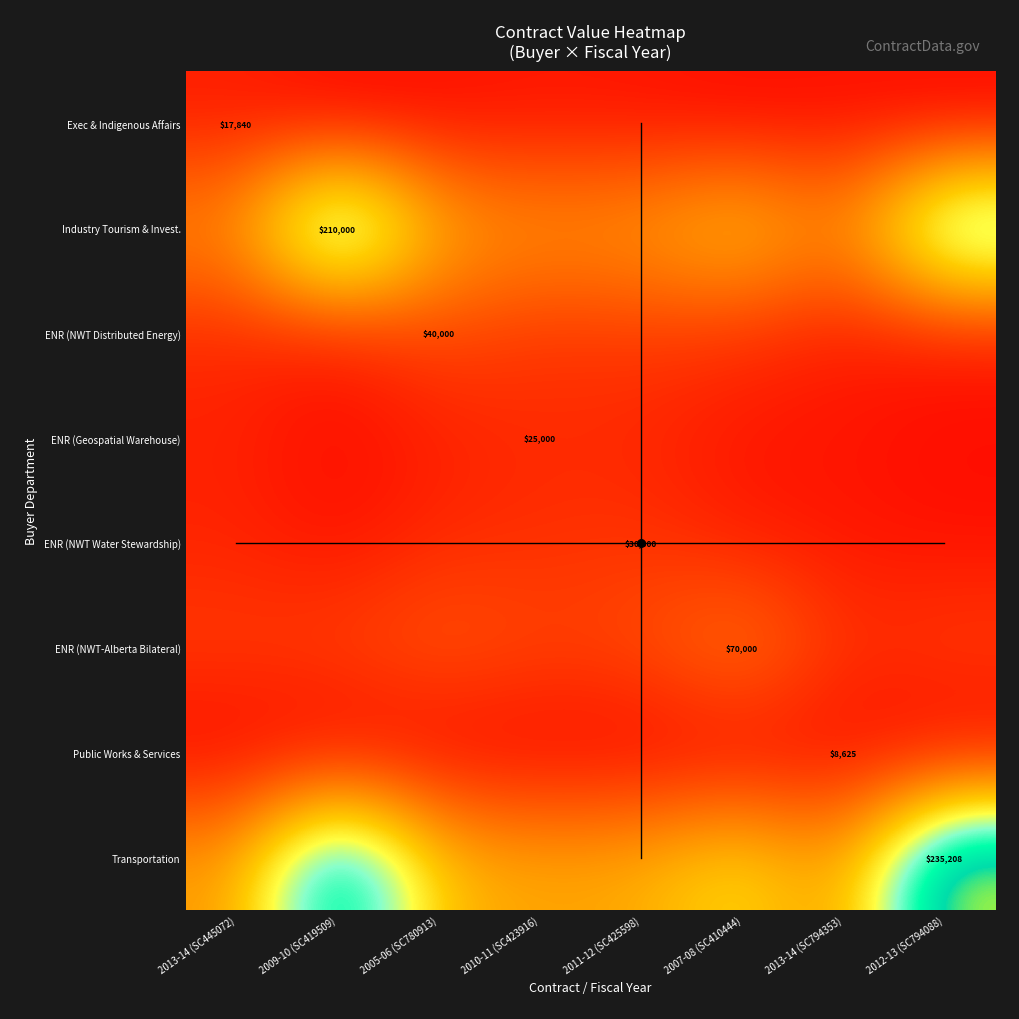

At which label does Transportation reach its peak?

2012-13 (SC794088)